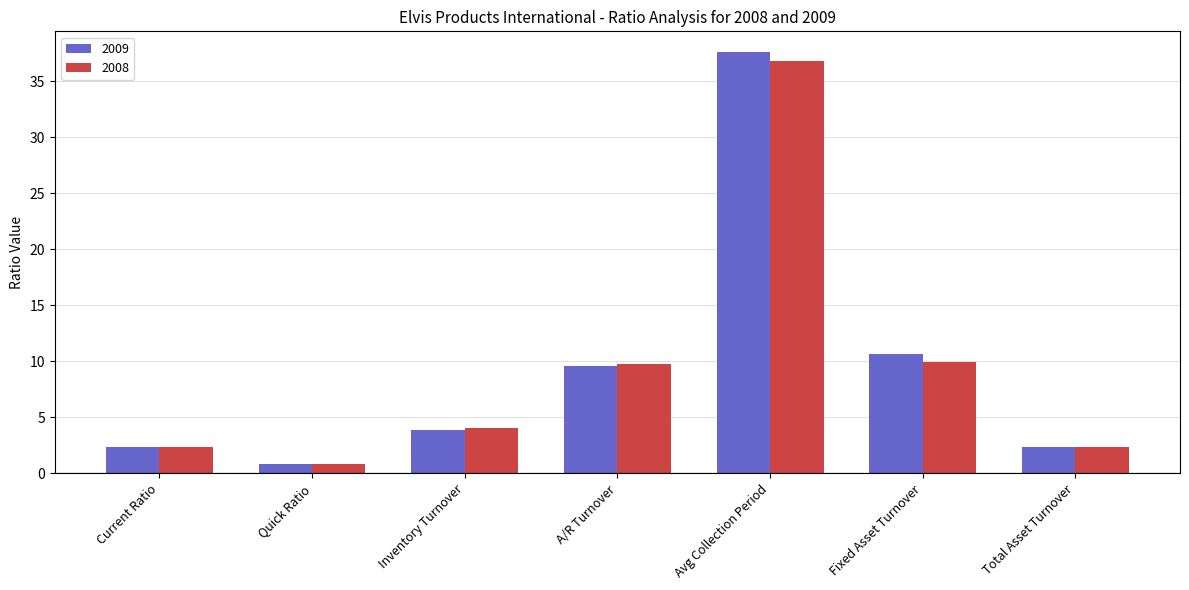

At how many categories does at least one series exceed 8?

3